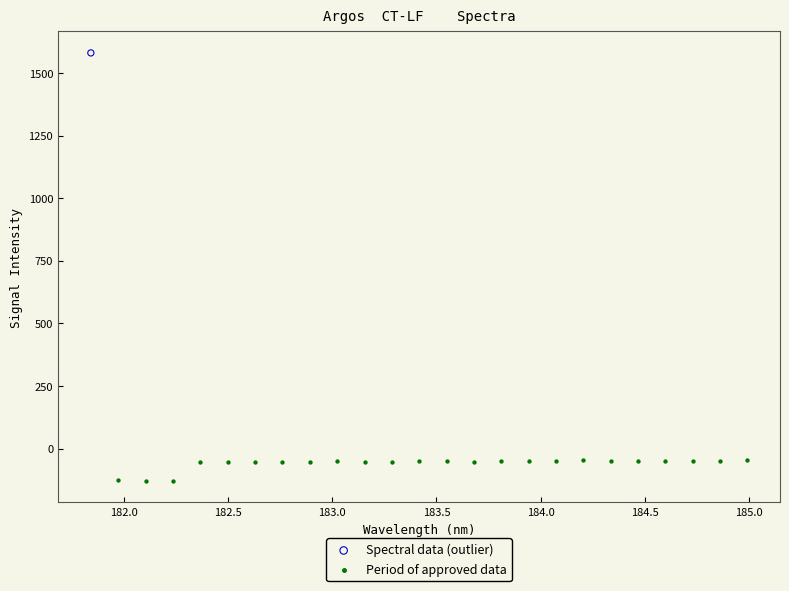

What are all the series names shown in the legend?

Spectral data (outlier), Period of approved data